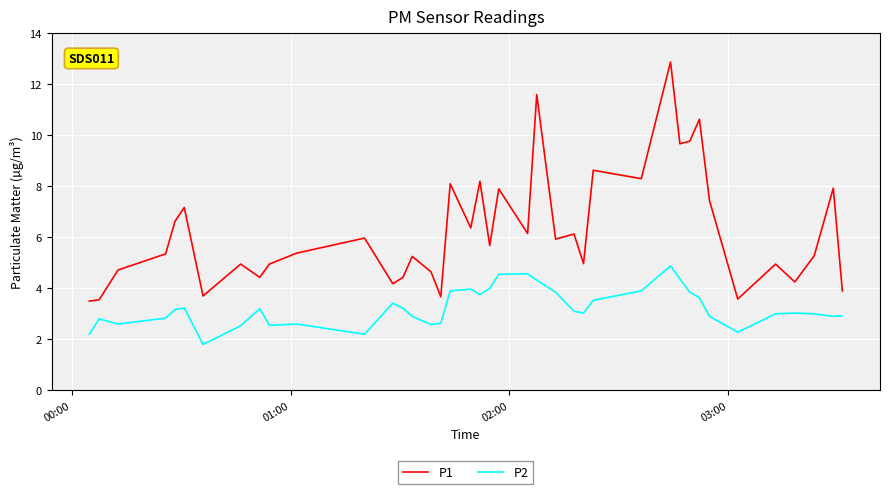

Rank the series by their maximum value, from lowest to highest.

P2, P1